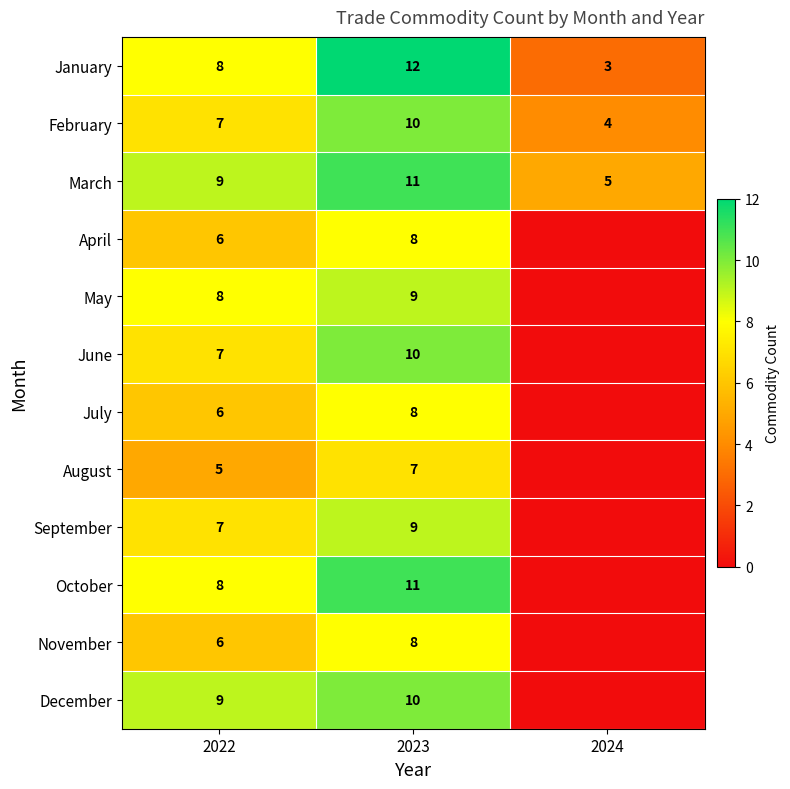

Count the January values in the range 3 to 12.

3